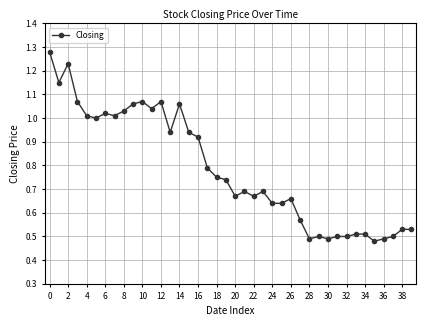

How many lines are shown in the chart?

1